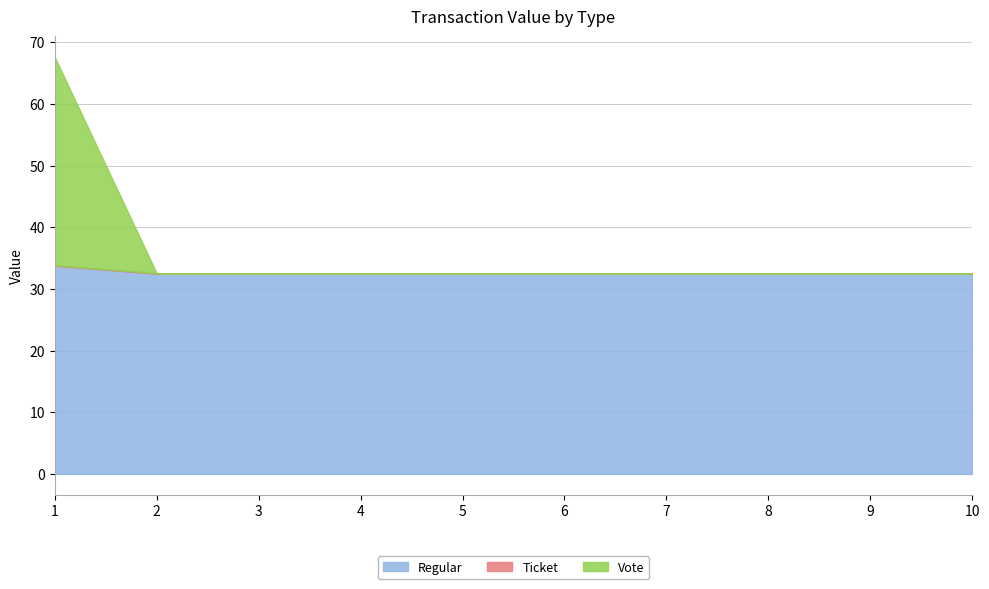

True or false: Vote and Regular intersect in this chart.

False